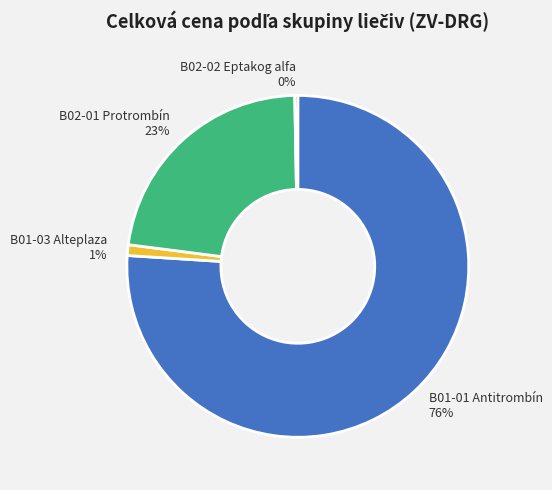

True or false: B01-03 Alteplaza accounts for 1% of the total.

True